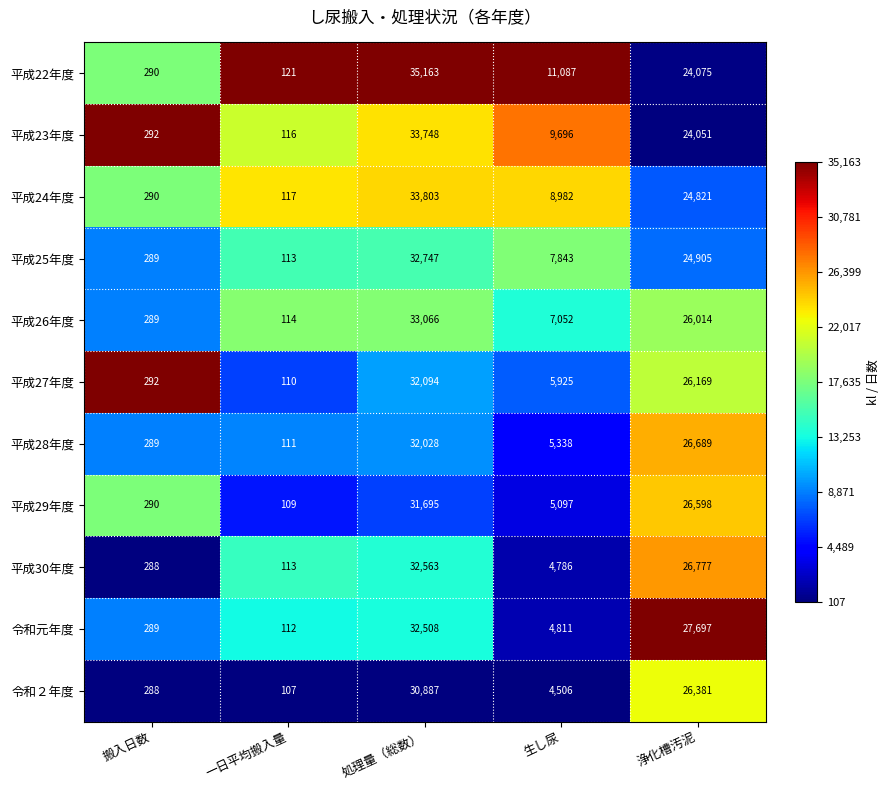

What is the difference between the 平成28年度 values at 一日平均搬入量 and 浄化槽汚泥?

26578